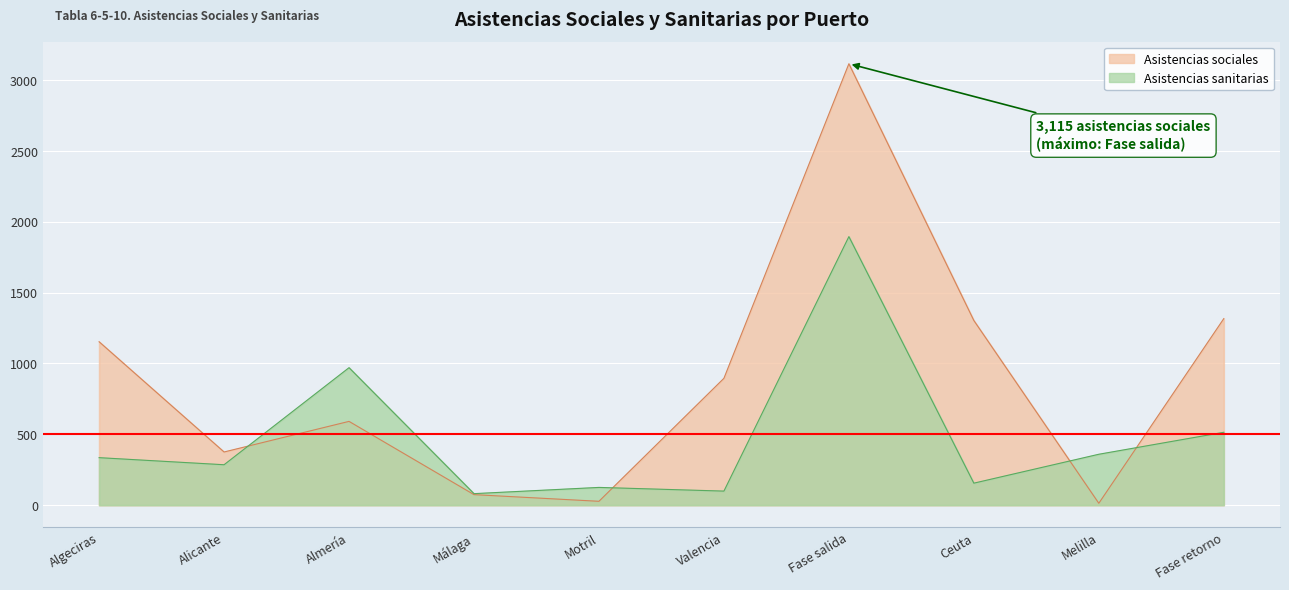

What is the total value across all series at Almería?

1561